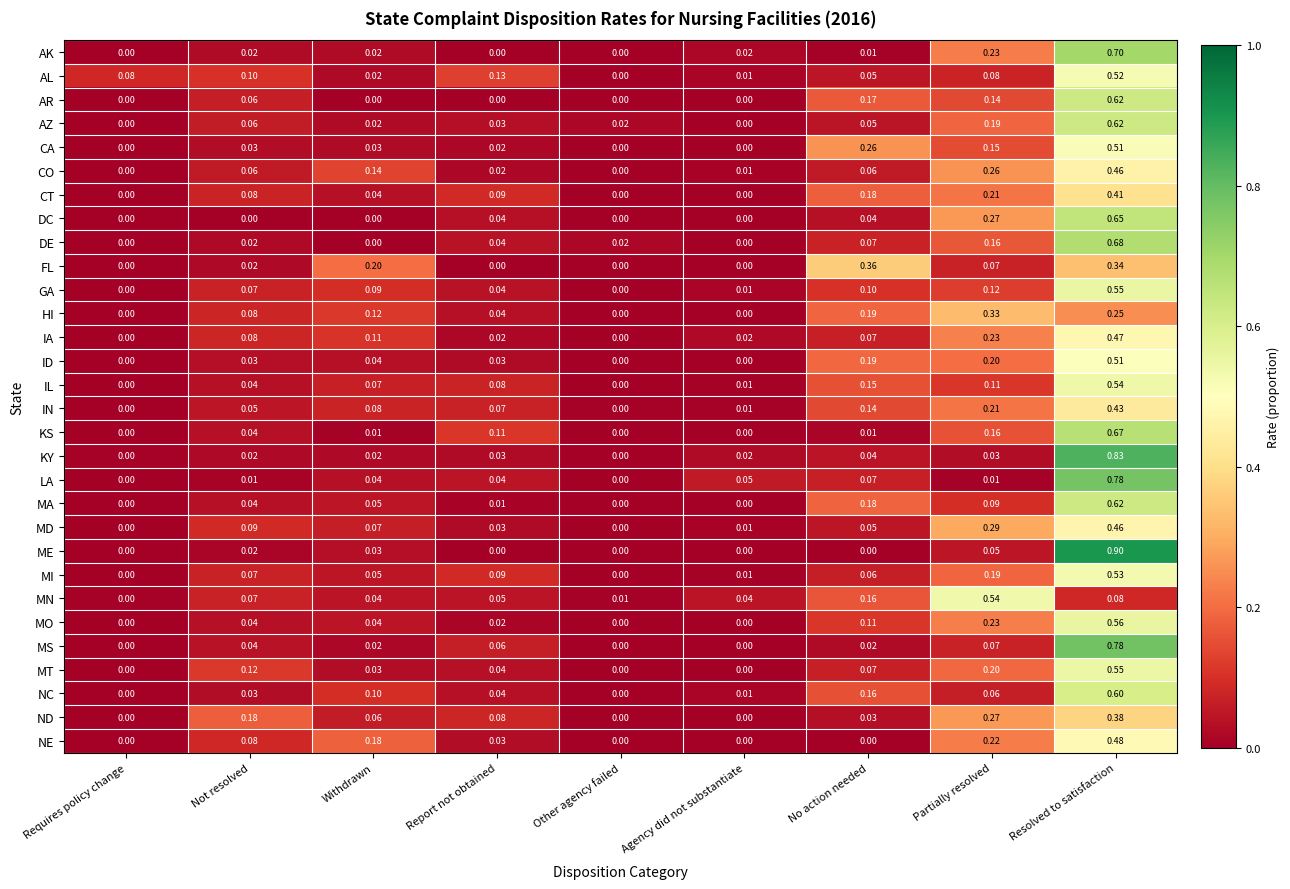

At which category is the sum across all series the highest?

Resolved to satisfaction